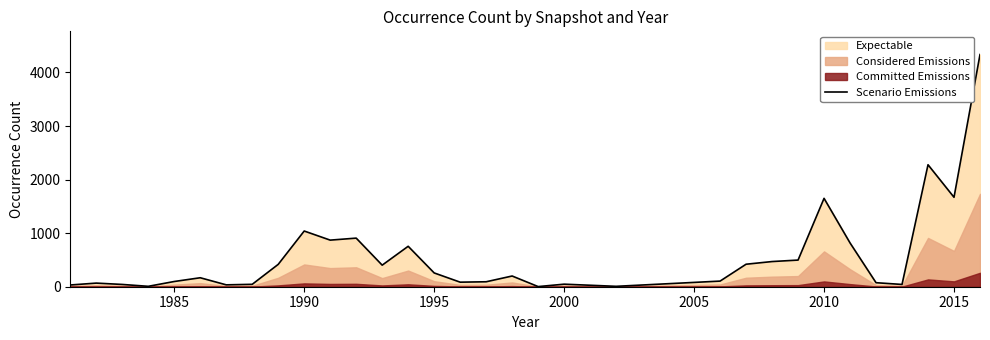

The chart shows a value of 11.7 at 1995. True or false?

False